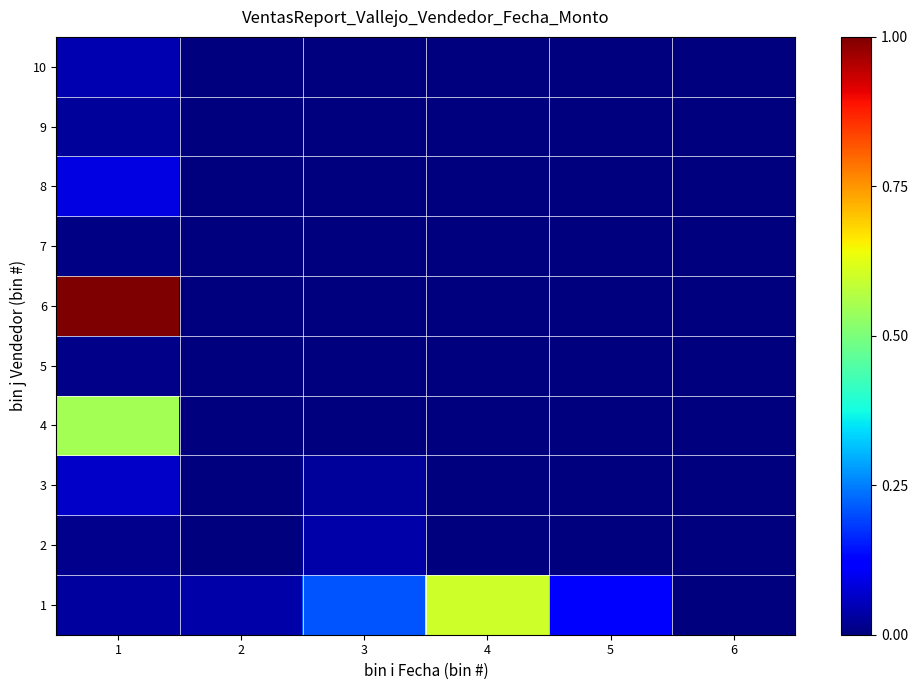

Count the number of categories in the chart.

6